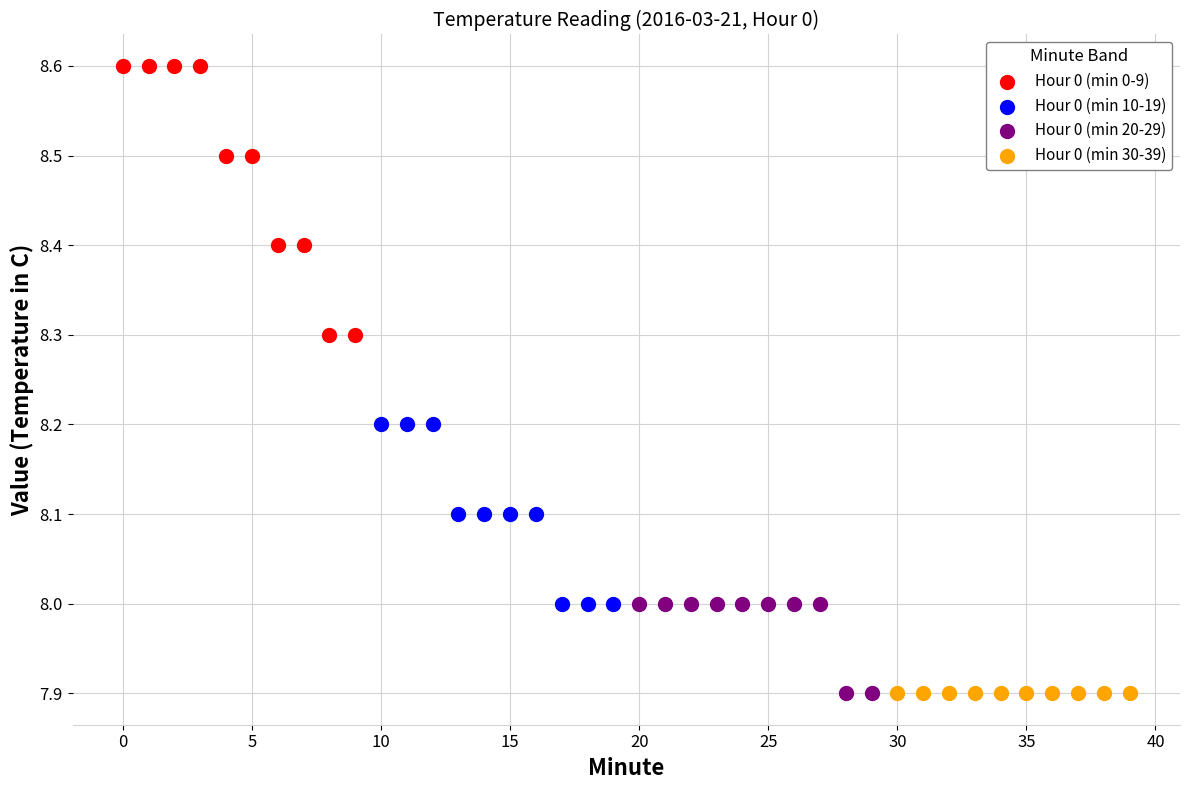

What are all the series names shown in the legend?

Hour 0 (min 0-9), Hour 0 (min 10-19), Hour 0 (min 20-29), Hour 0 (min 30-39)